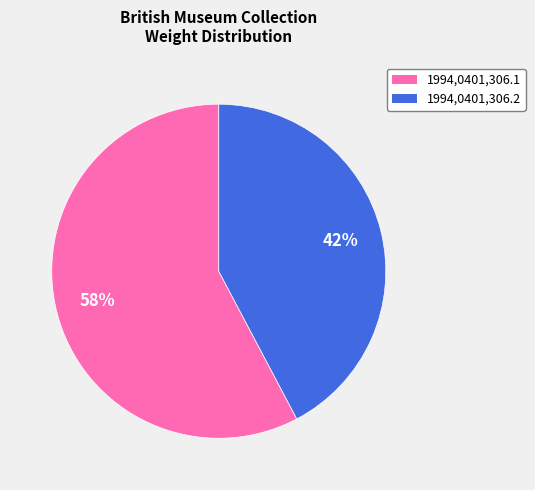

To the nearest percent, what portion does 1994,0401,306.1 represent?

58%